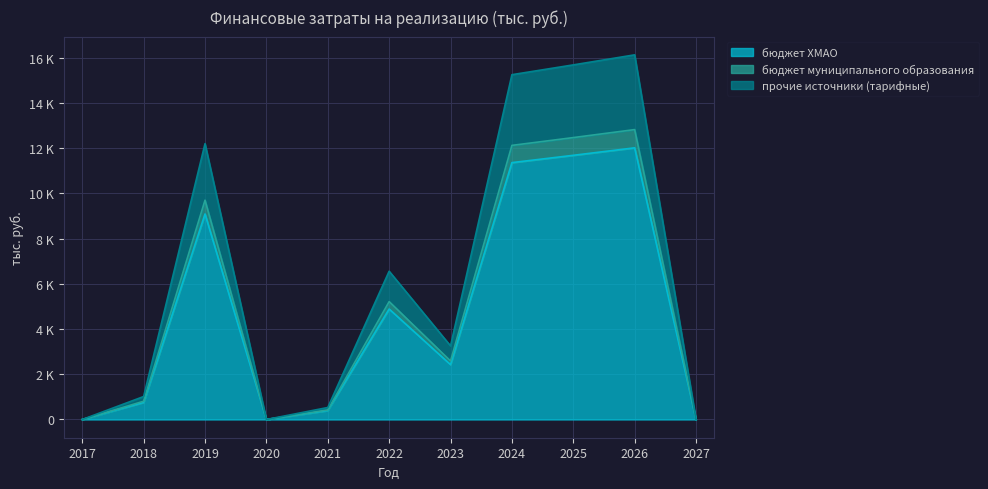

How many data points in бюджет ХМАО are less than 2424?

5